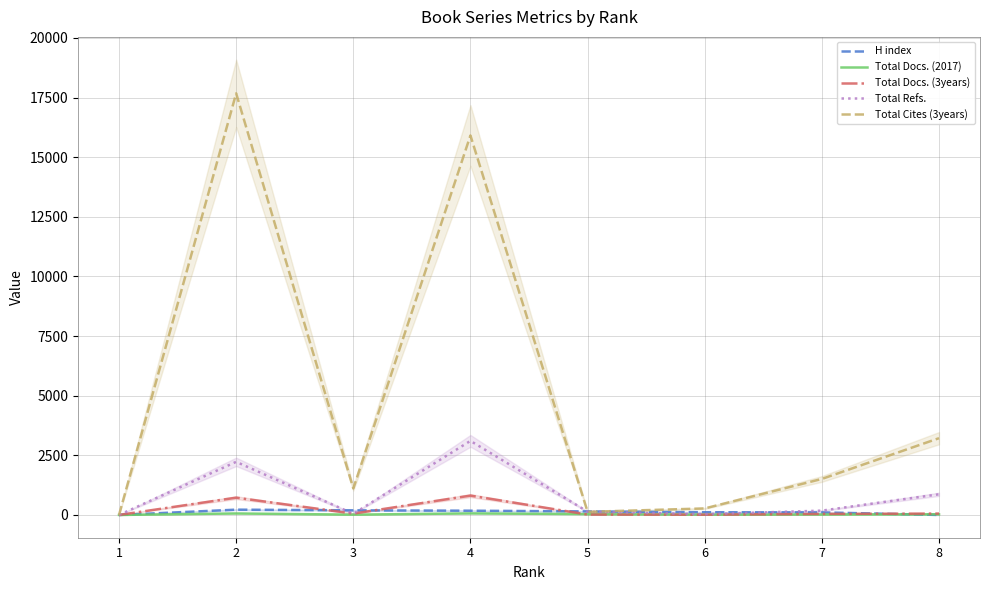

True or false: Total Cites (3years) and Total Docs. (2017) intersect in this chart.

False